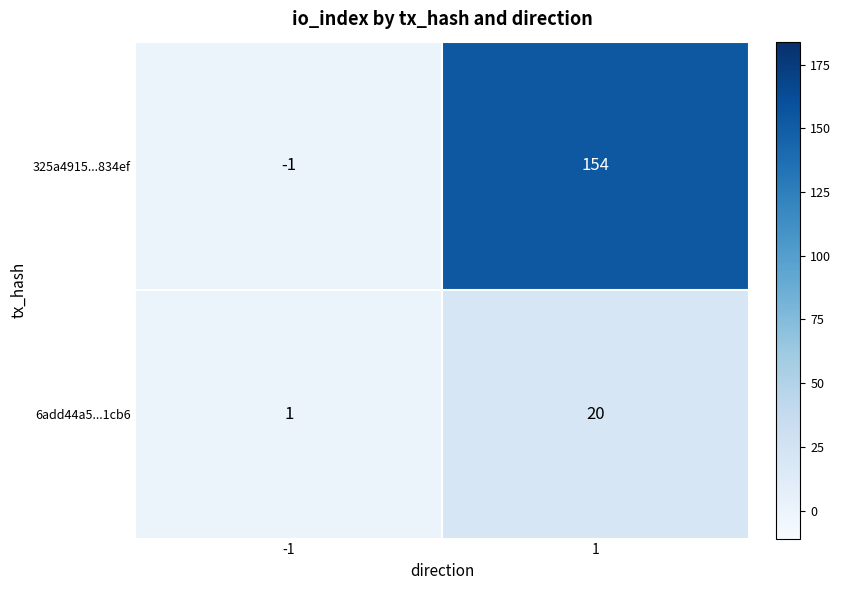

Count the number of data series in this chart.

2